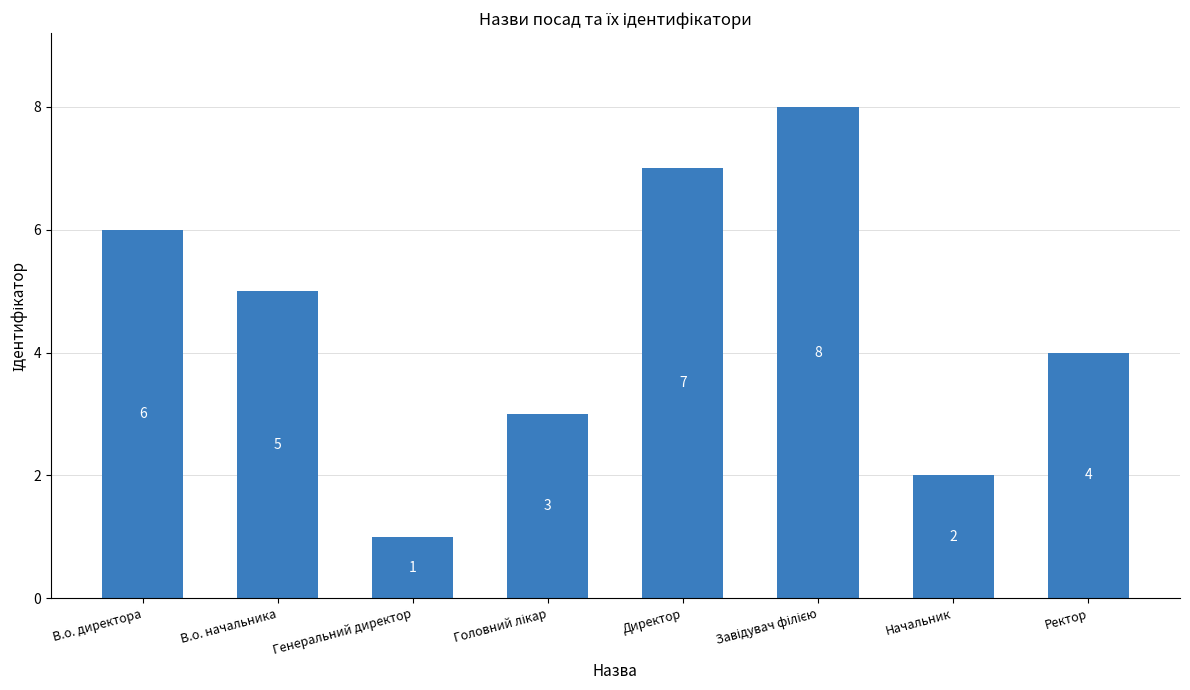

Between Ректор and Начальник, which is larger?

Ректор